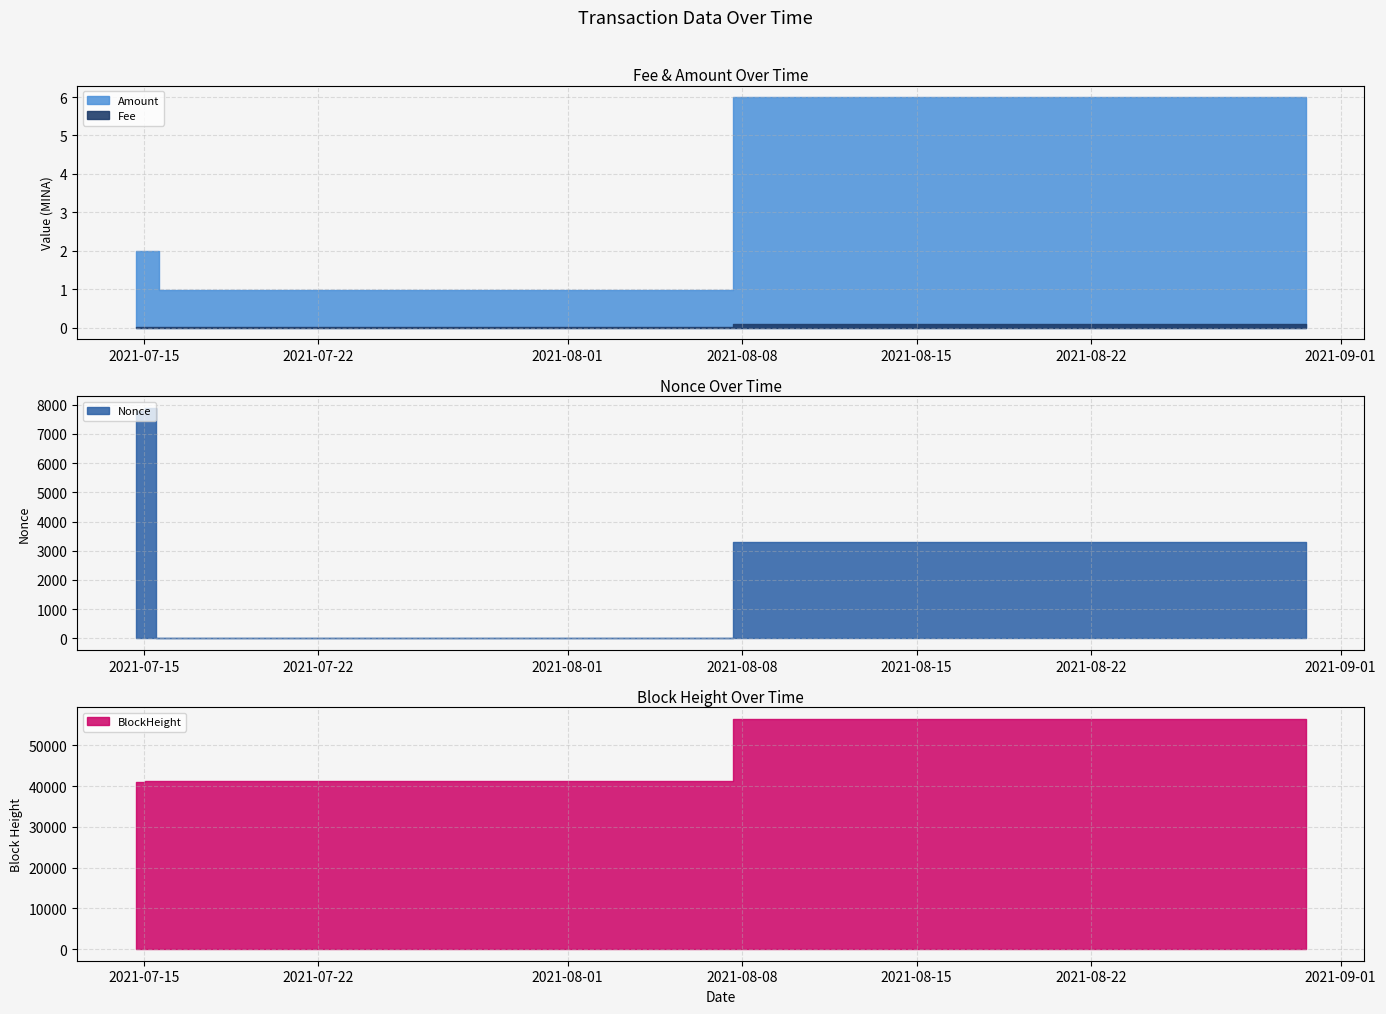

At which category is the sum across all series the highest?

2021-08-30 14:30:00